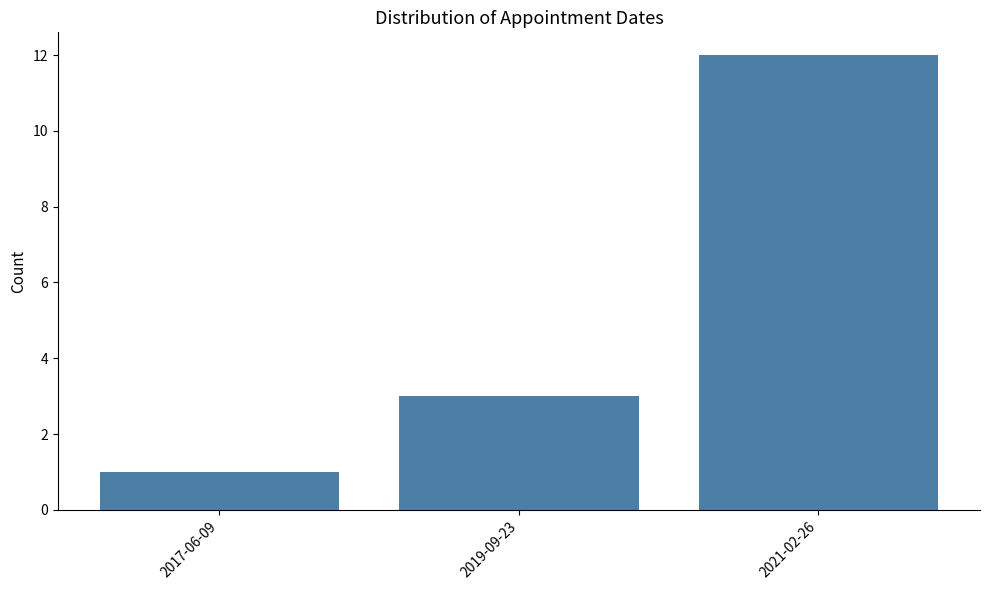

Count the values in the range 1 to 12.

3